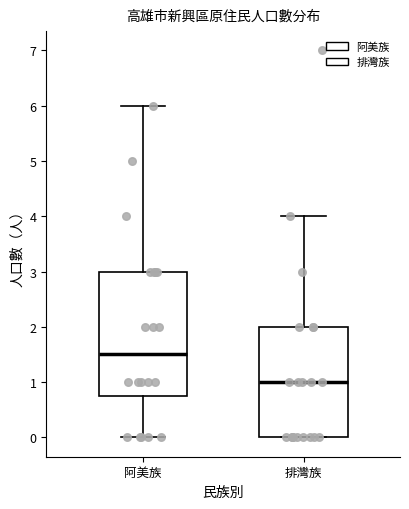

Reading left to right, read every box against the y-axis: the position of its median line, the range the box covers, and the ends of its whiskers. The values are not printed on the chart, so give them approximately, as read against the axis.

阿美族: median 1.5, box 0.8 to 3.0, whiskers 0.0 to 6.0
排灣族: median 1.0, box 0.0 to 2.0, whiskers 0.0 to 4.0